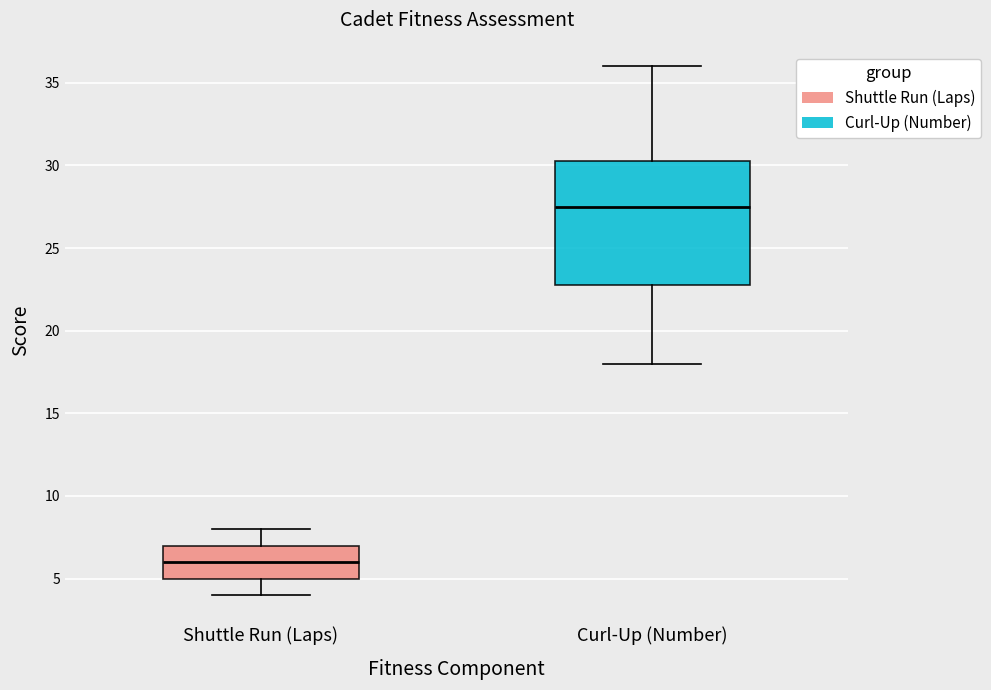

Where does the median line of the box for Curl-Up (Number) sit on the y-axis? The values are not printed on the chart, so give them approximately, as read against the axis.

27.5